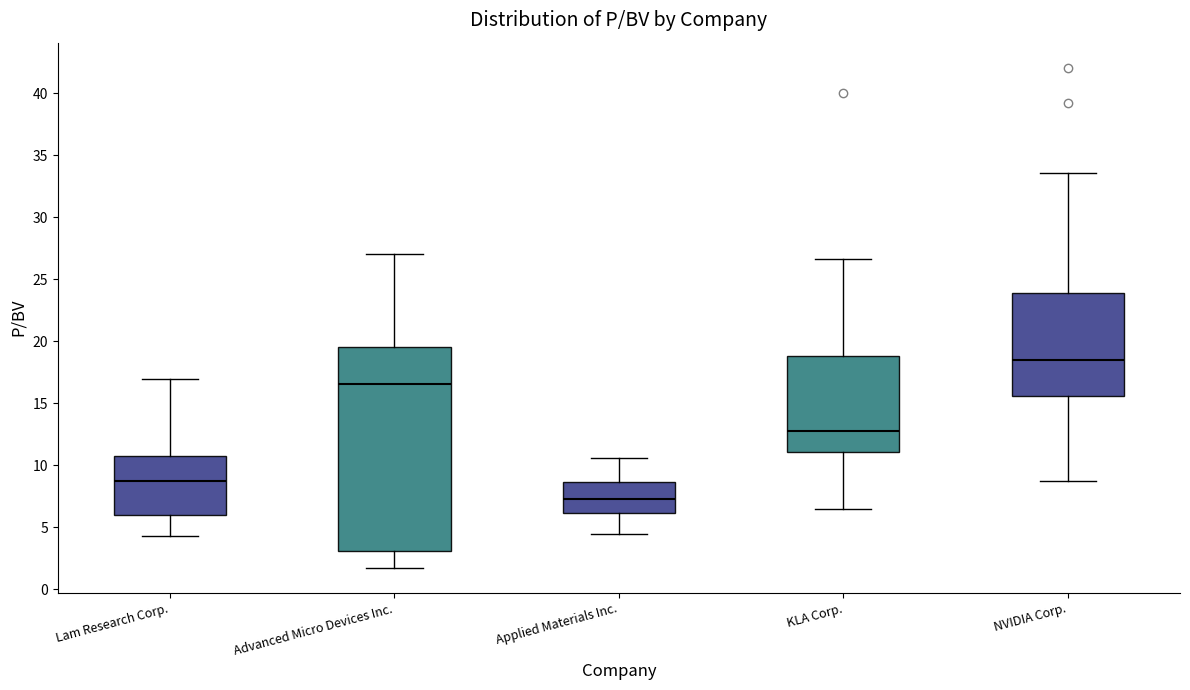

Reading left to right, transcribe this box plot: for each box, give where its median line is, the range the box spans, and where its two whiskers end, as read against the y-axis. The values are not printed on the chart, so give them approximately, as read against the axis.

Lam Research Corp.: median 9.0, box 6.0 to 11.0, whiskers 4.5 to 17.0
Advanced Micro Devices Inc.: median 16.5, box 3.0 to 19.5, whiskers 1.5 to 27.0
Applied Materials Inc.: median 7.5, box 6.0 to 8.5, whiskers 4.5 to 10.5
KLA Corp.: median 12.5, box 11.0 to 19.0, whiskers 6.5 to 26.5
NVIDIA Corp.: median 18.5, box 15.5 to 24.0, whiskers 9.0 to 33.5